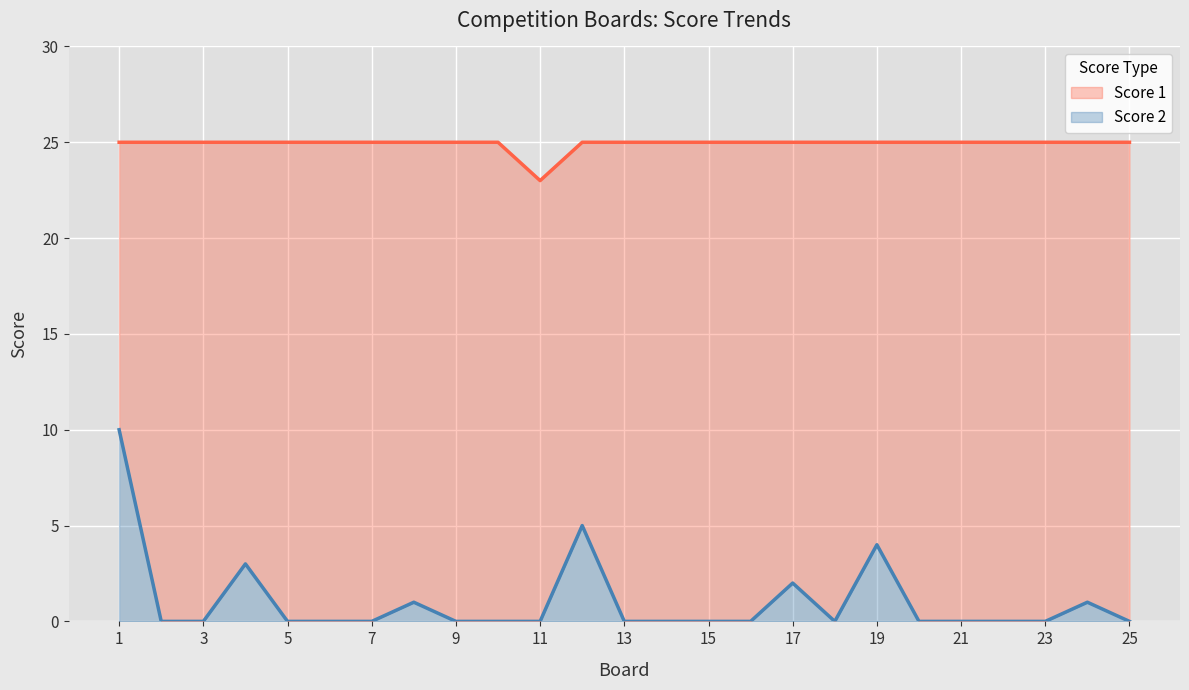

True or false: Score 2 has a value of 7 at 11.

False